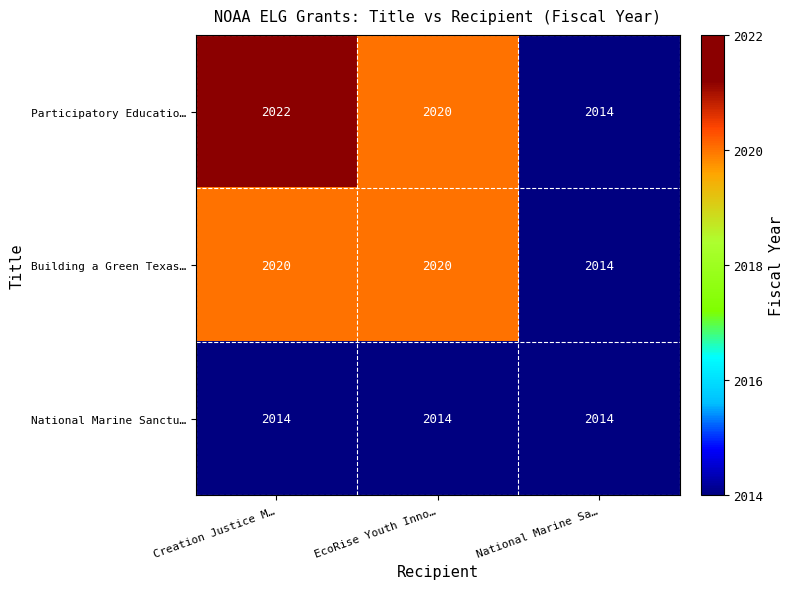

At which category is the sum across all series the highest?

Creation Justice M…